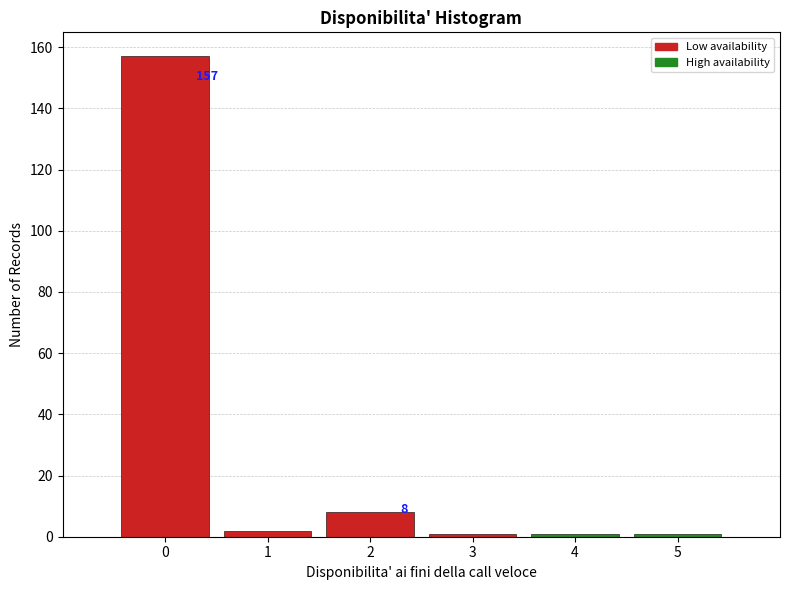

Which range on the x-axis has the tallest bar?

-0.5 to 0.5